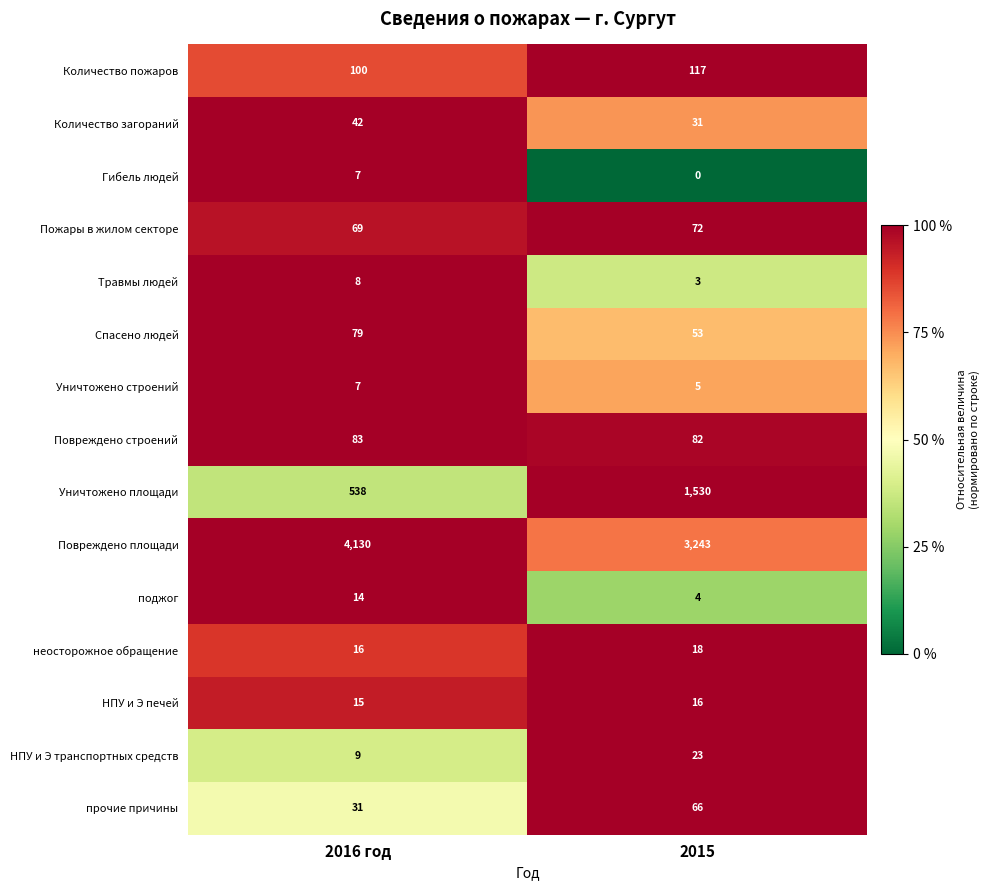

Reading left to right, extract all data points from this chart.

Количество пожаров: 100	117
Количество загораний: 42	31
Гибель людей: 7	0
Пожары в жилом секторе: 69	72
Травмы людей: 8	3
Спасено людей: 79	53
Уничтожено строений: 7	5
Повреждено строений: 83	82
Уничтожено площади: 538	1530
Повреждено площади: 4130	3243
поджог: 14	4
неосторожное обращение: 16	18
НПУ и Э печей: 15	16
НПУ и Э транспортных средств: 9	23
прочие причины: 31	66